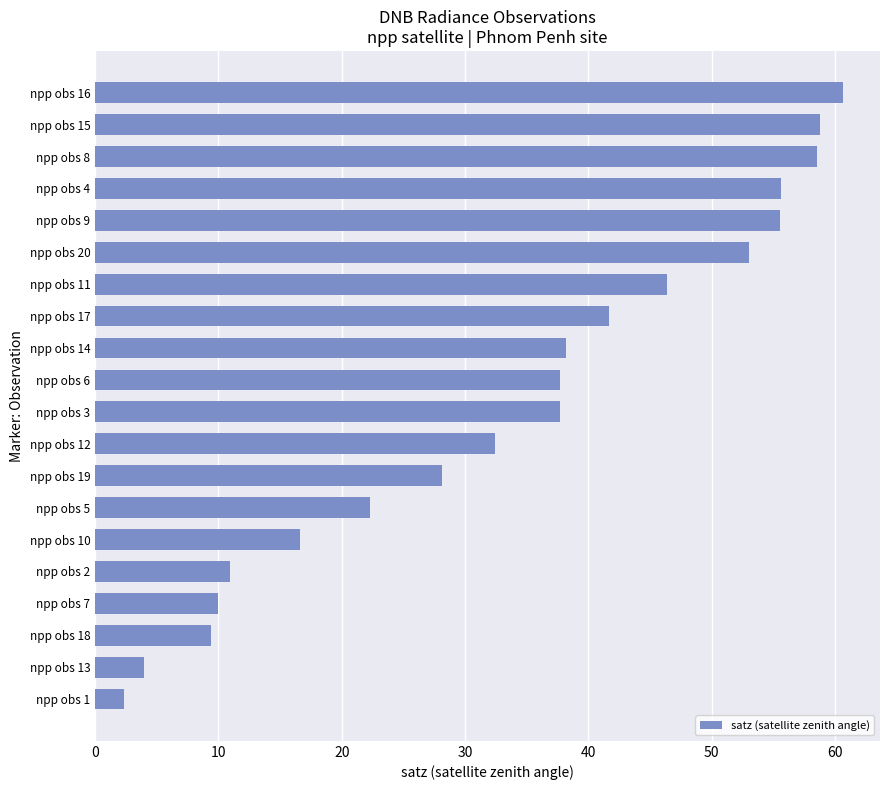

What is the smallest value displayed?

2.4